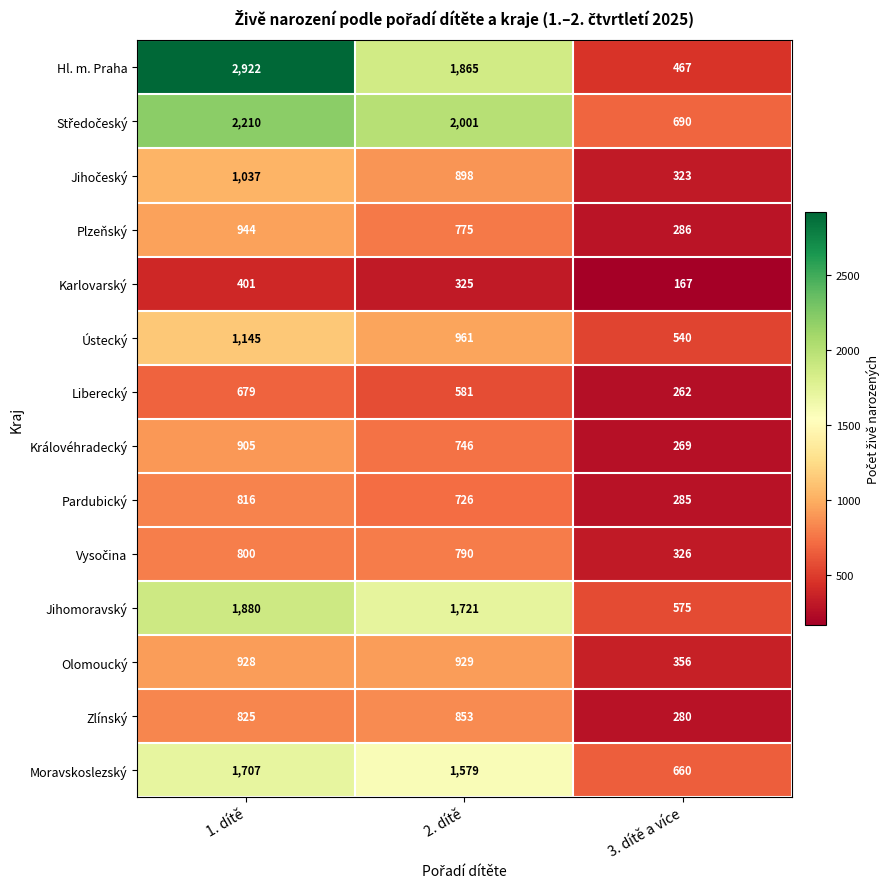

Read the Olomoucký value at 3. dítě a více.

356